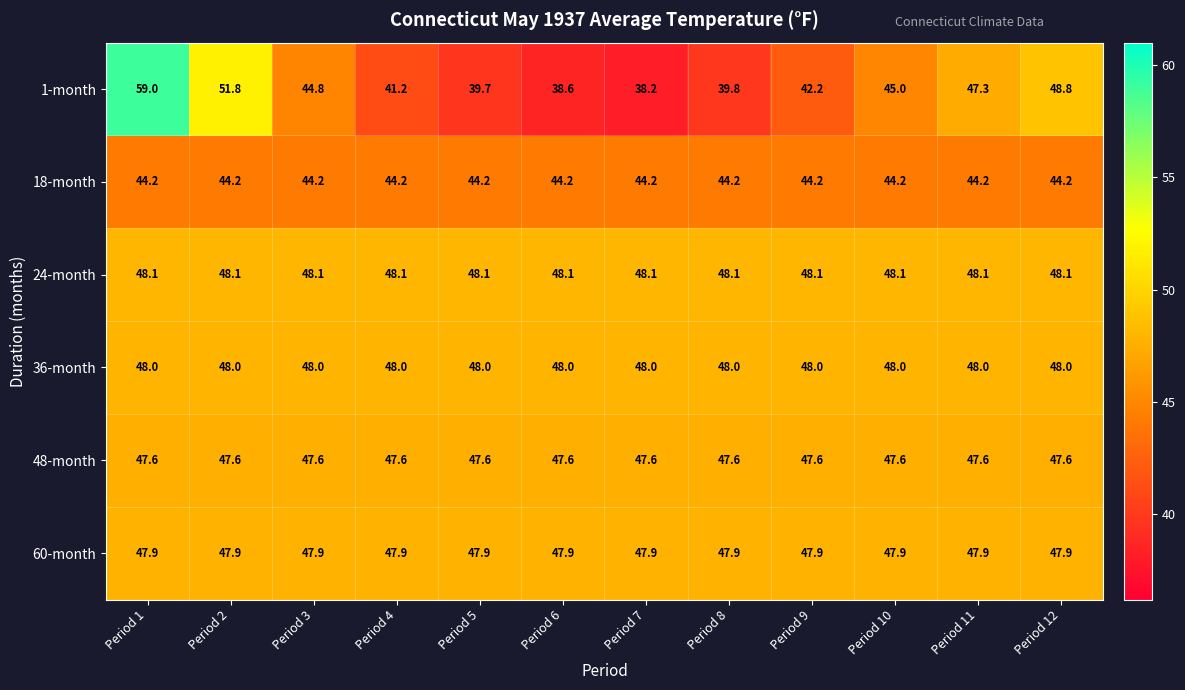

Read the 24-month value at Period 8.

48.1